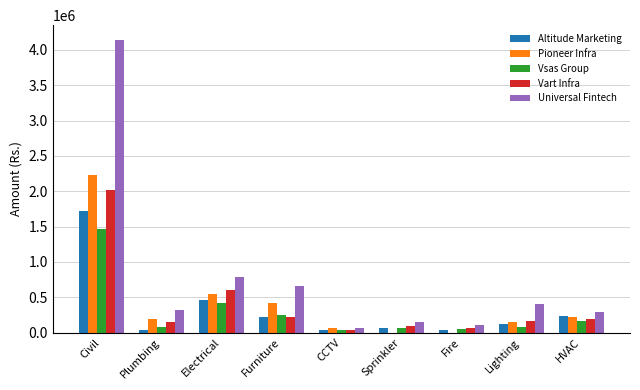

Which label corresponds to the largest value in the chart?

Civil